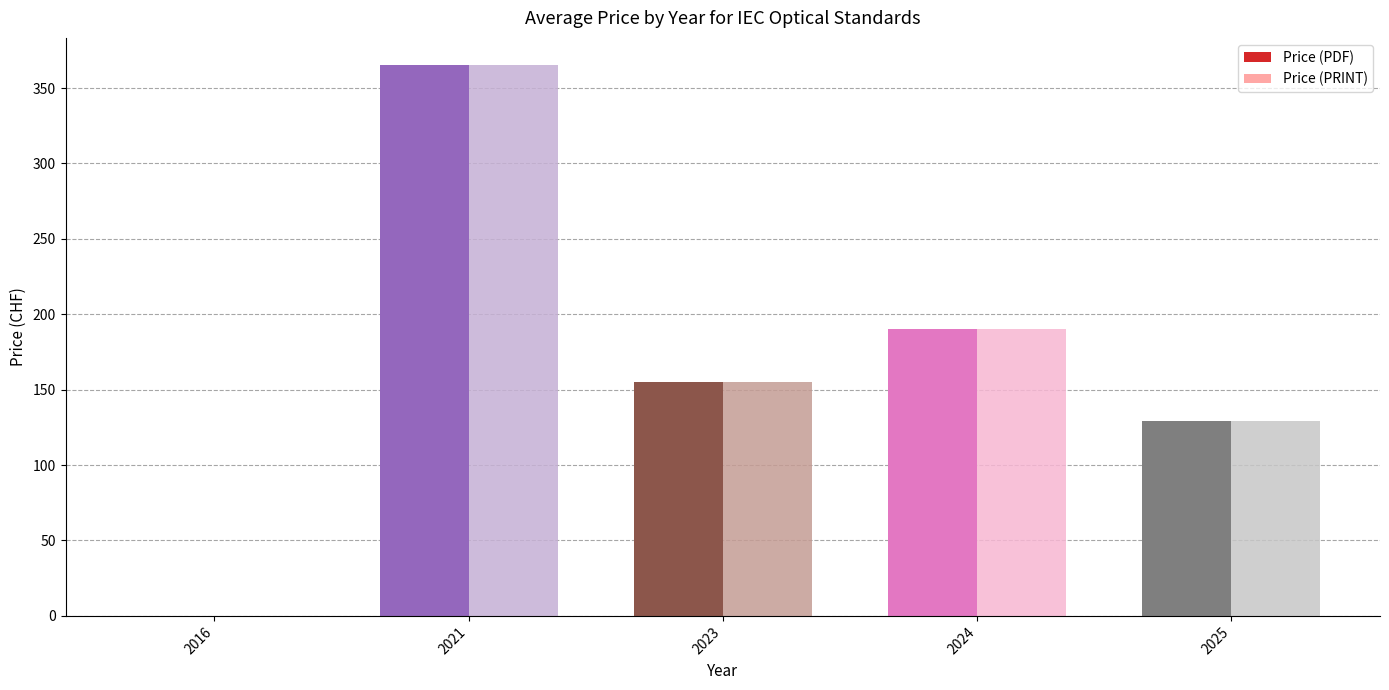

At which label does Price (PRINT) reach its peak?

2021